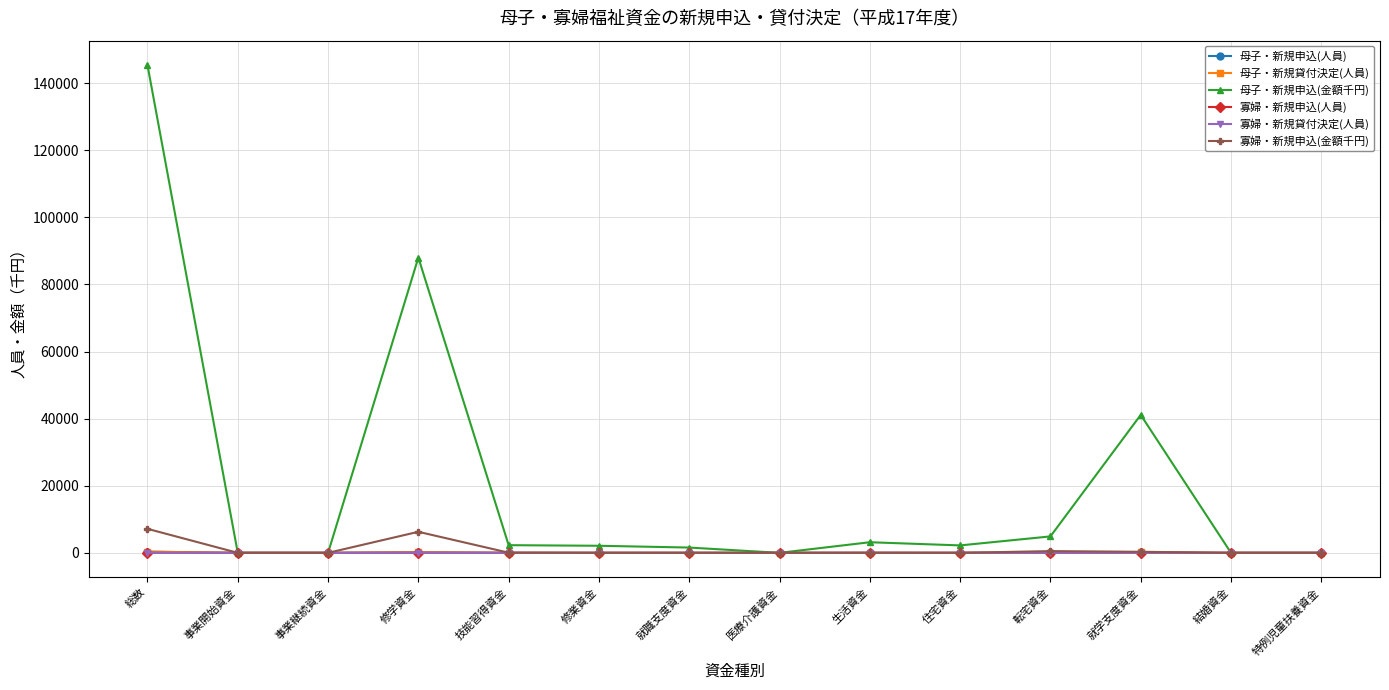

What position from the right is 総数?

14